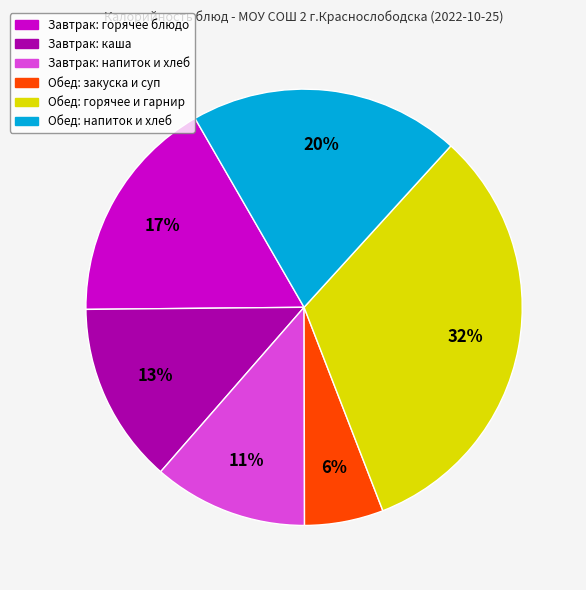

To the nearest percent, what is the difference between the Завтрак: горячее блюдо and Обед: закуска и суп slice percentages?

11%